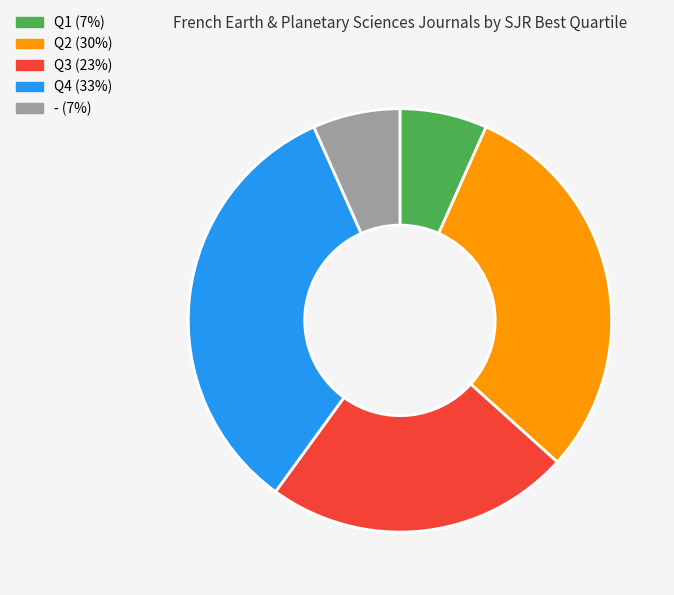

Do Q2 (30%) and - (7%) together represent more than half of the pie?

No